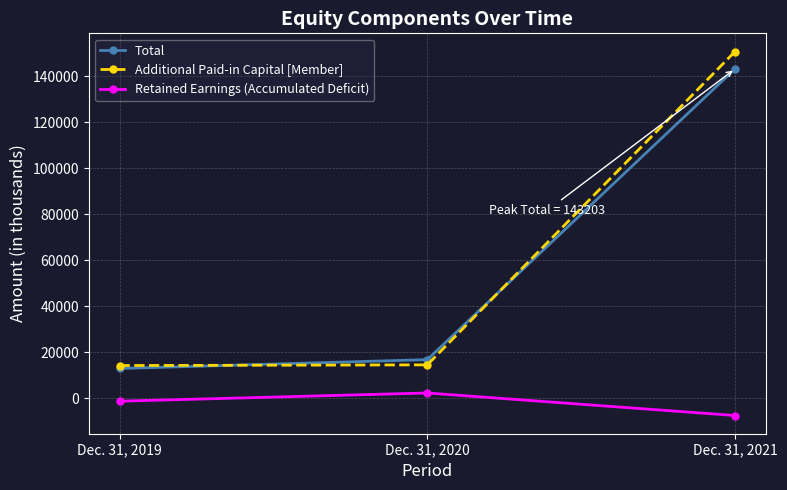

What is the minimum value for Retained Earnings (Accumulated Deficit)?

-7538